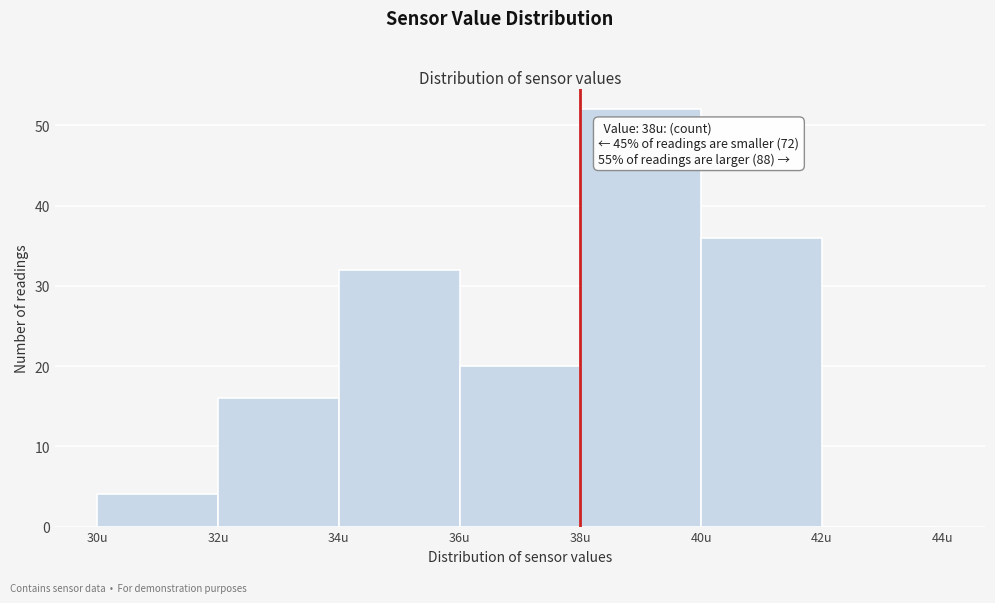

Over which range of the x-axis is the bar tallest?

38 to 40